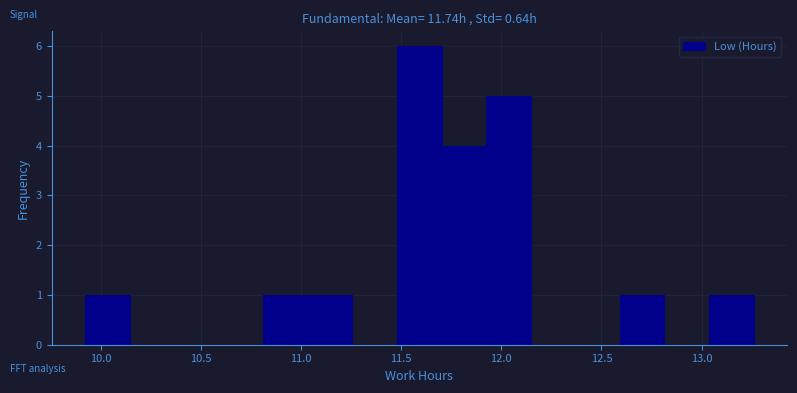

Reading left to right, list every bar in this chart as the range it spans on the x-axis followed by its height. Neither the bar edges nor the heights are printed on the chart, so give them approximately, as read against the axes.

9.90 to 10.15: 1
10.15 to 10.35: 0
10.35 to 10.60: 0
10.60 to 10.80: 0
10.80 to 11.05: 1
11.05 to 11.25: 1
11.25 to 11.50: 0
11.50 to 11.70: 6
11.70 to 11.90: 4
11.90 to 12.15: 5
12.15 to 12.35: 0
12.35 to 12.60: 0
12.60 to 12.80: 1
12.80 to 13.05: 0
13.05 to 13.25: 1